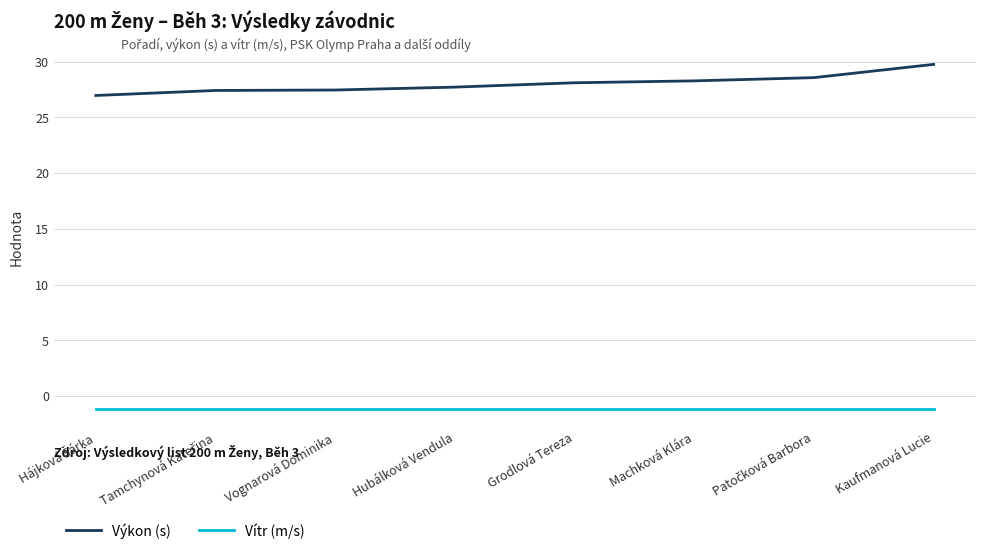

True or false: Výkon (s) and Vítr (m/s) cross at least once.

False